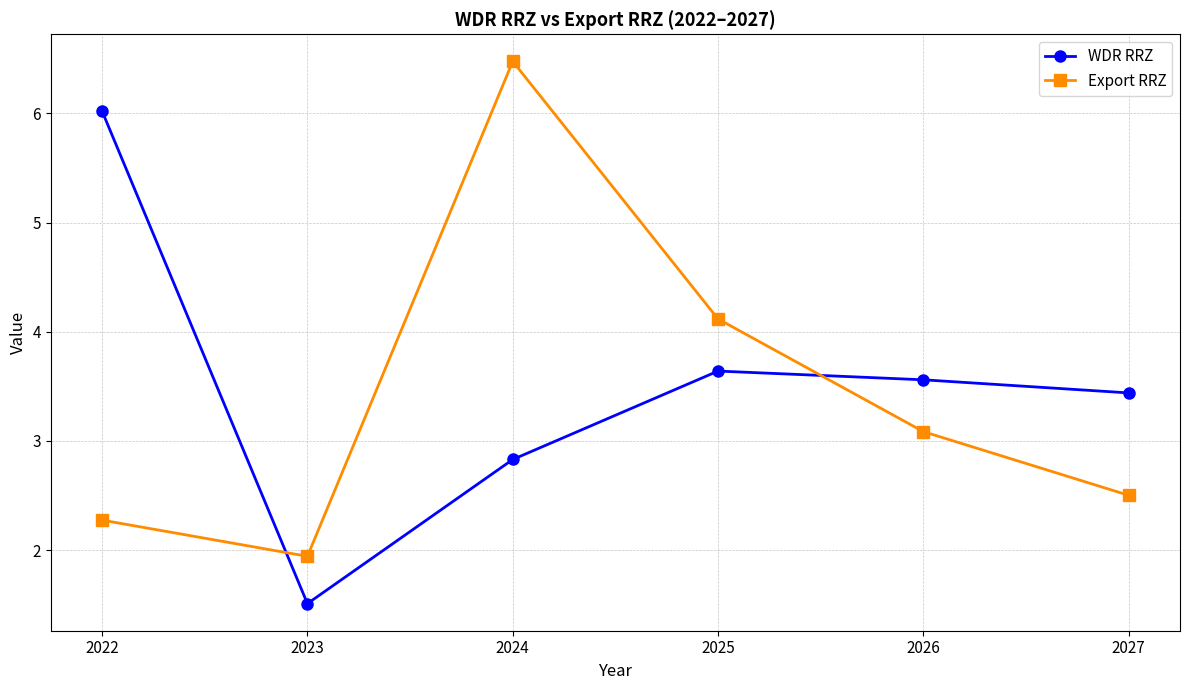

Where is the first local minimum for Export RRZ?

2023